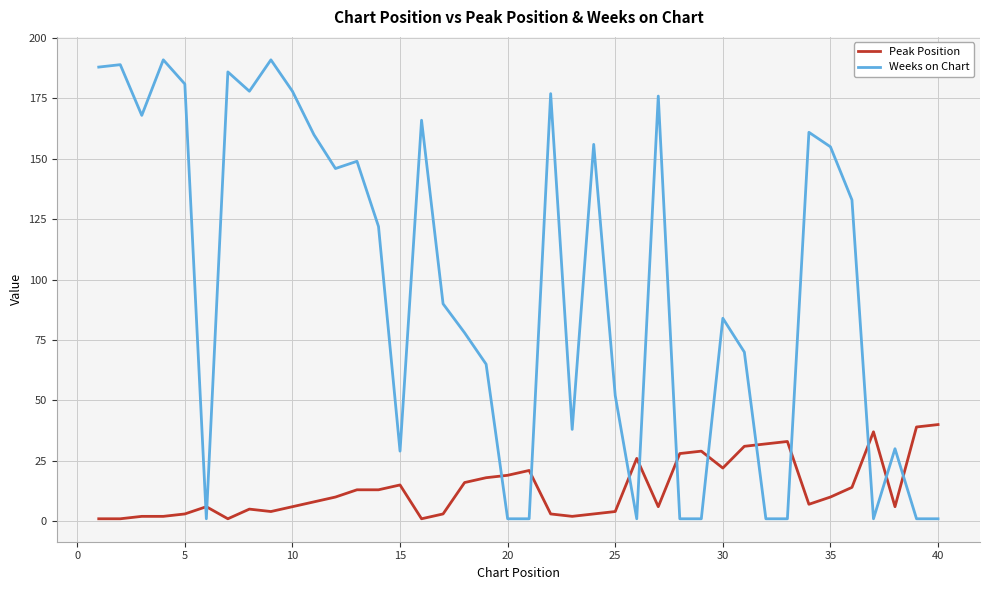

Which series has the largest range (max minus min)?

Weeks on Chart